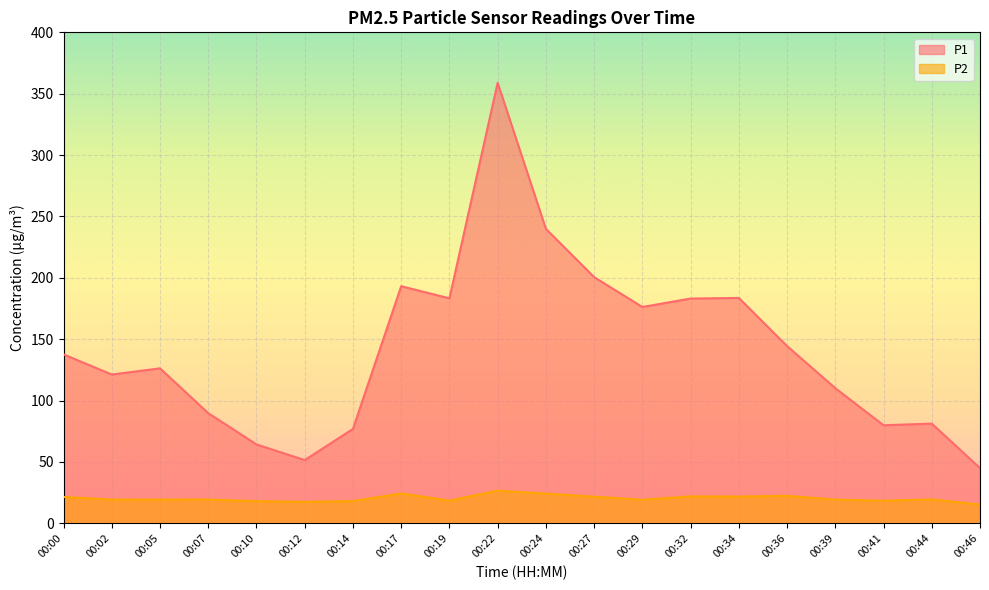

What is the difference between the highest and lowest values at 00:36?

122.0